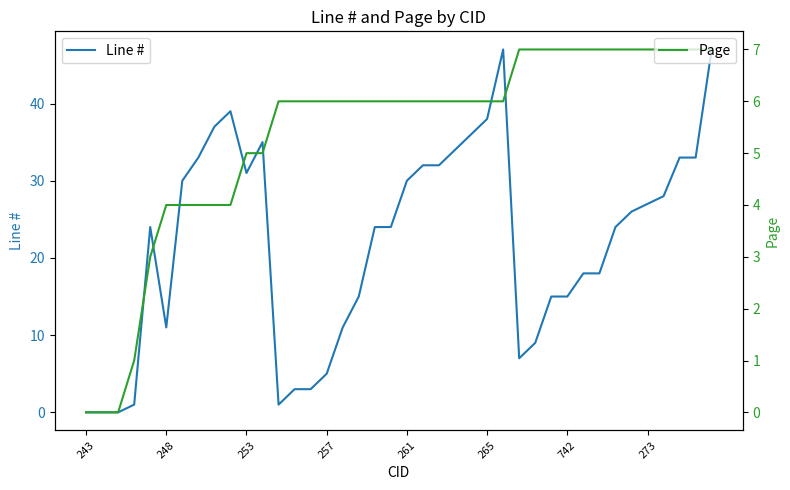

True or false: Page has more than 0 interior local peaks.

False